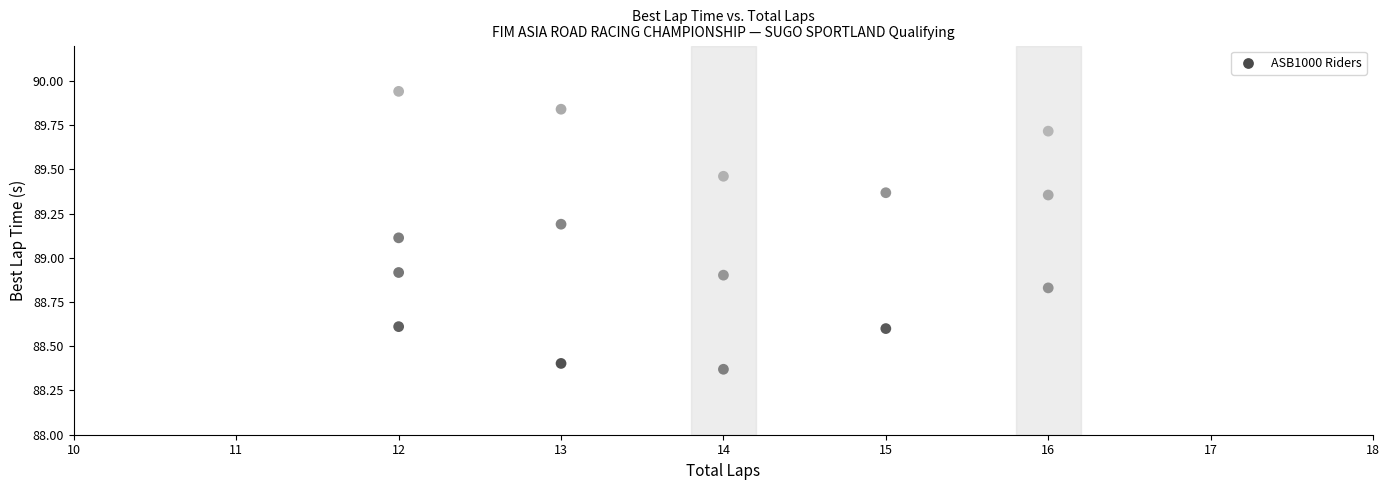

What is the range of Y values (max minus min)?

1.6